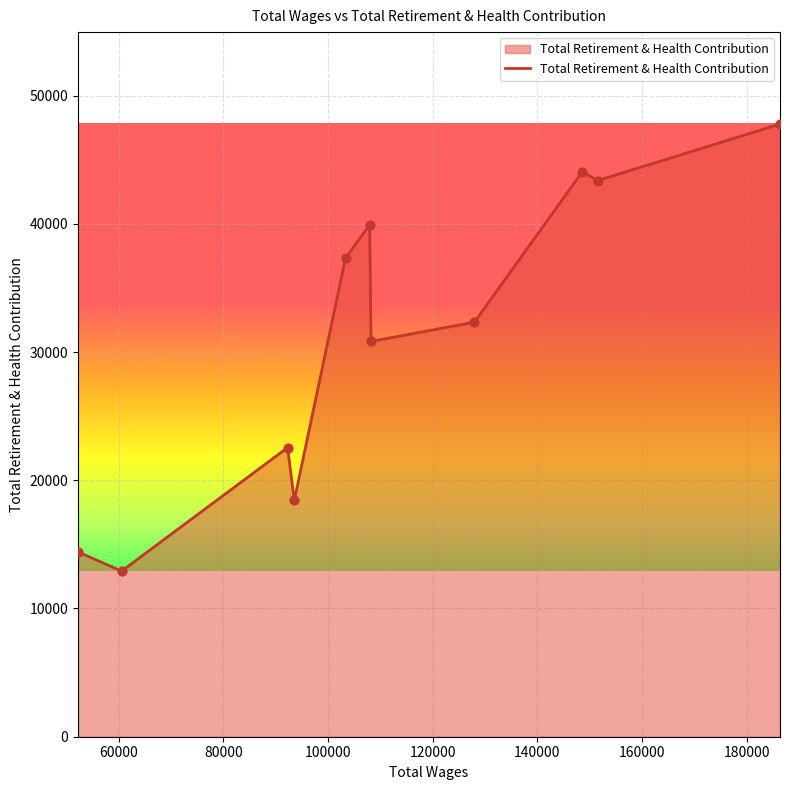

What is the minimum value shown in the chart?

12917